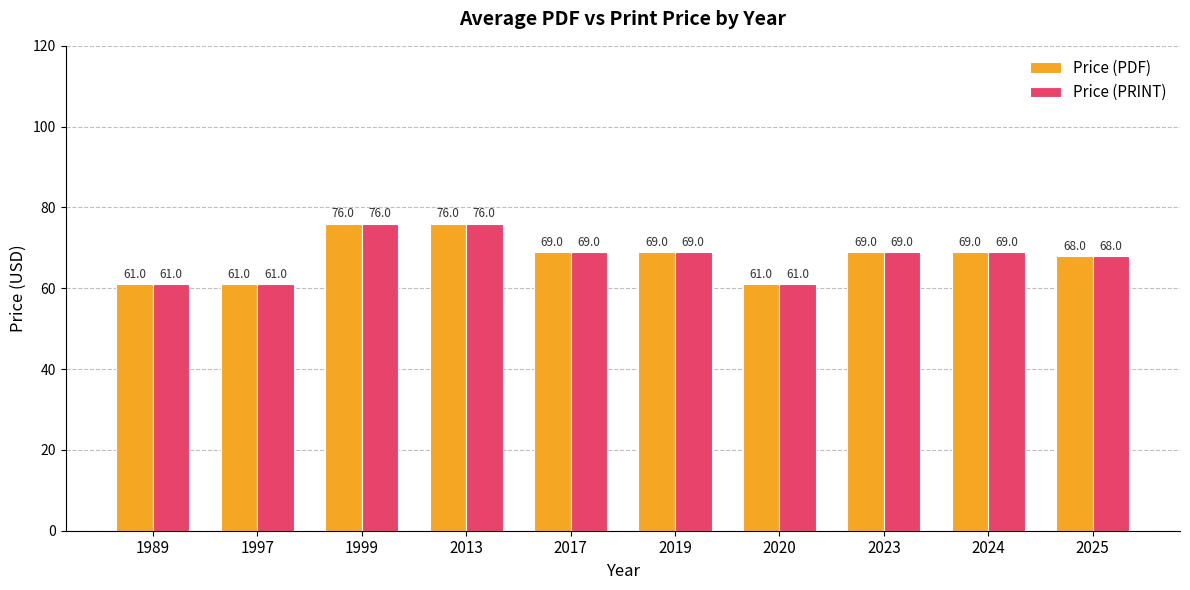

What is the difference between the maximum and minimum values in the Price (PRINT) series?

15.0